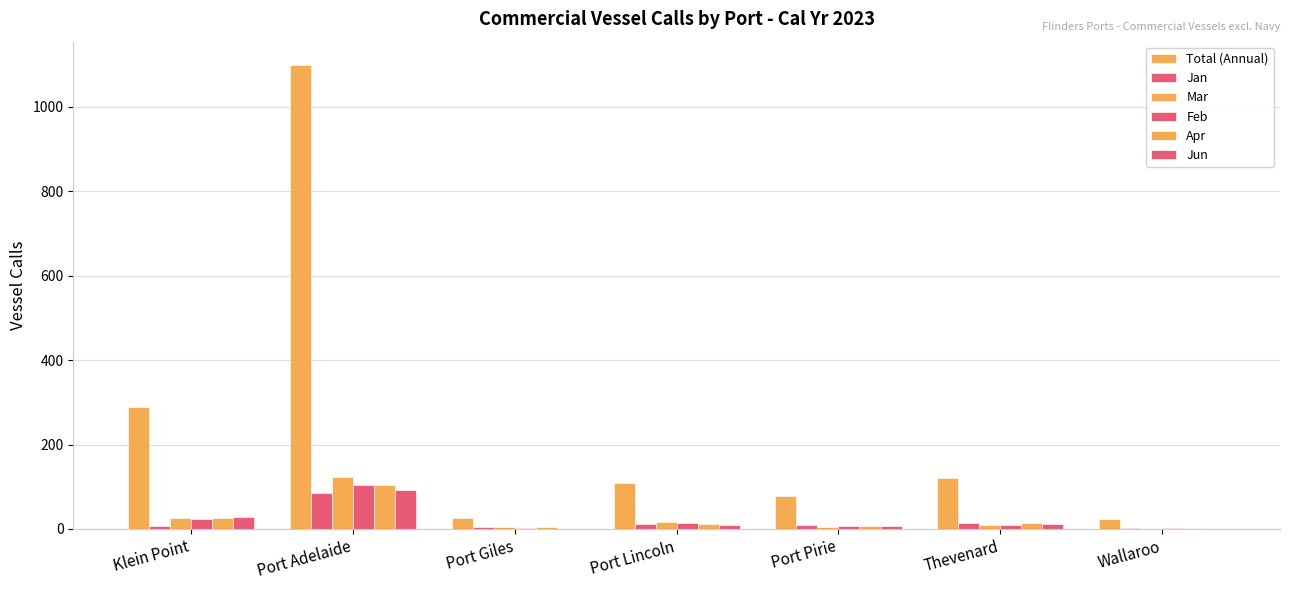

What is the difference between the second highest and second lowest values in the Jan series?

10